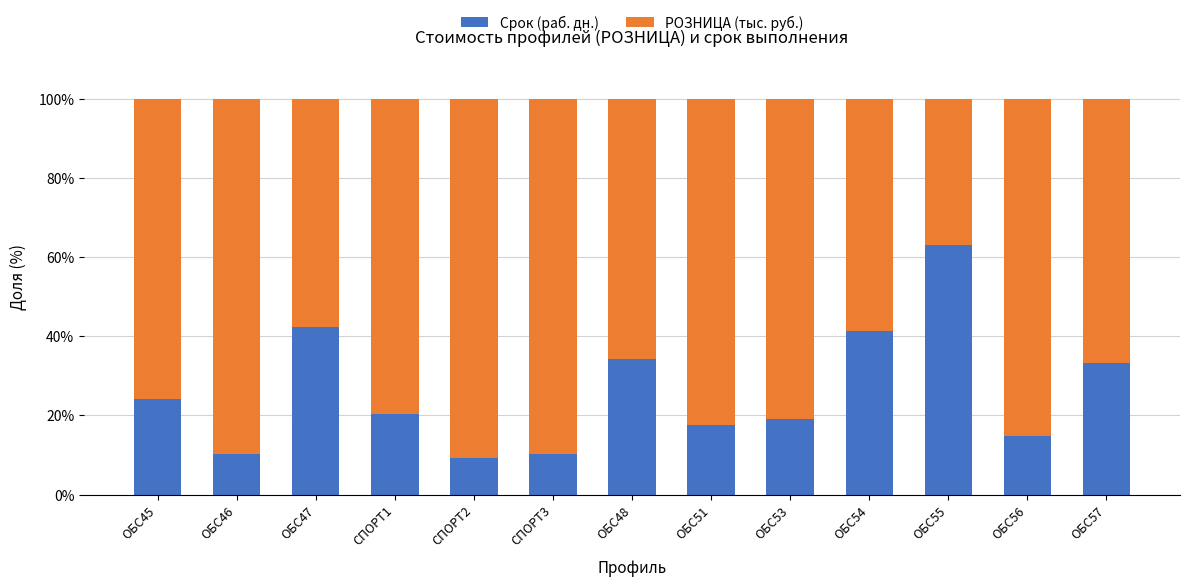

What is the sum of the Срок (раб. дн.) values at ОБС47 and ОБС53?

61.3